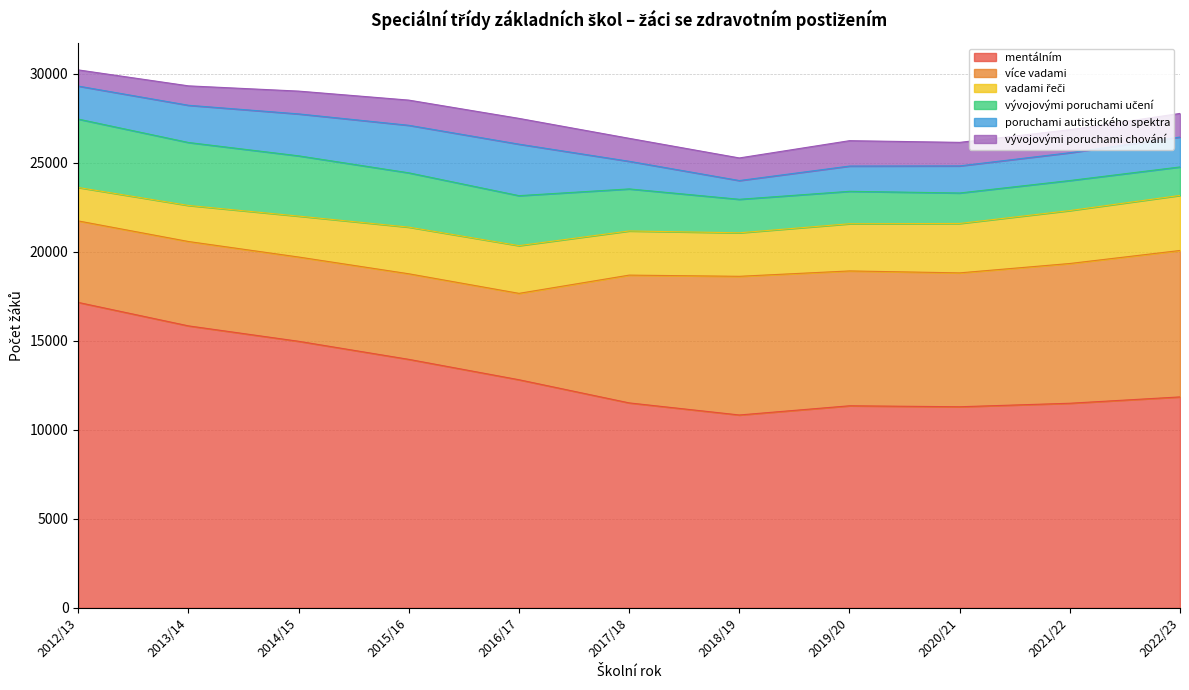

Rank the categories by více vadami value from highest to lowest.

2022/23, 2021/22, 2018/19, 2019/20, 2020/21, 2017/18, 2016/17, 2015/16, 2013/14, 2014/15, 2012/13